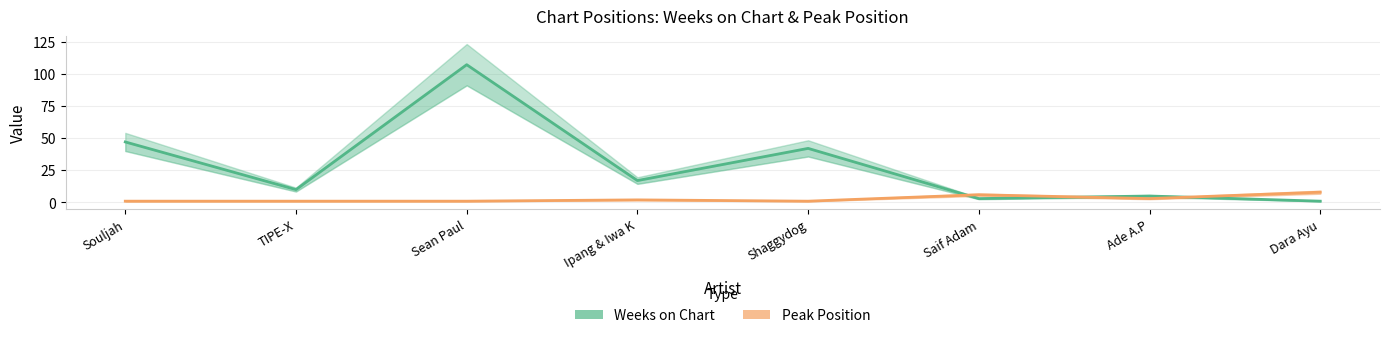

How many interior local valleys does the Peak Position series have?

2